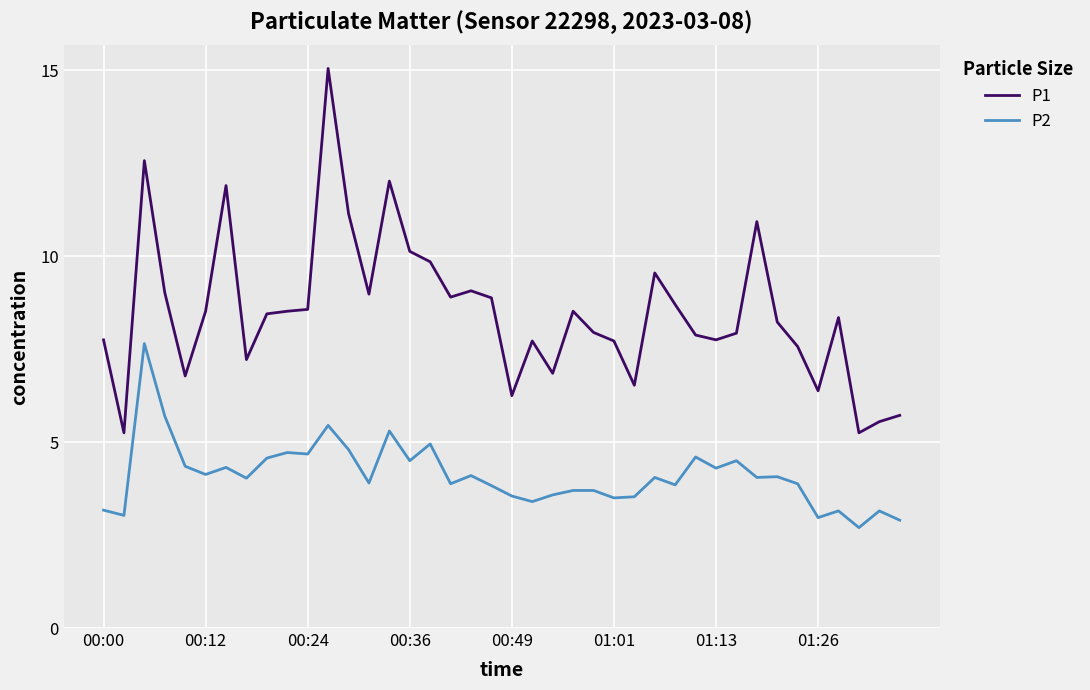

What is the sum of all P2 values?

164.2